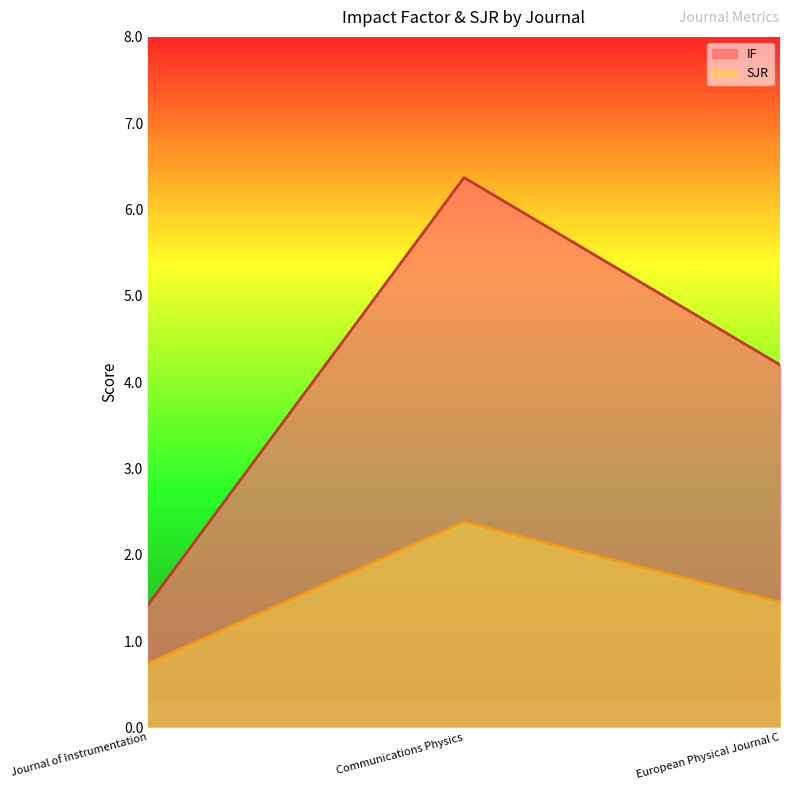

What is the label of the 2nd point from the right?

Communications Physics